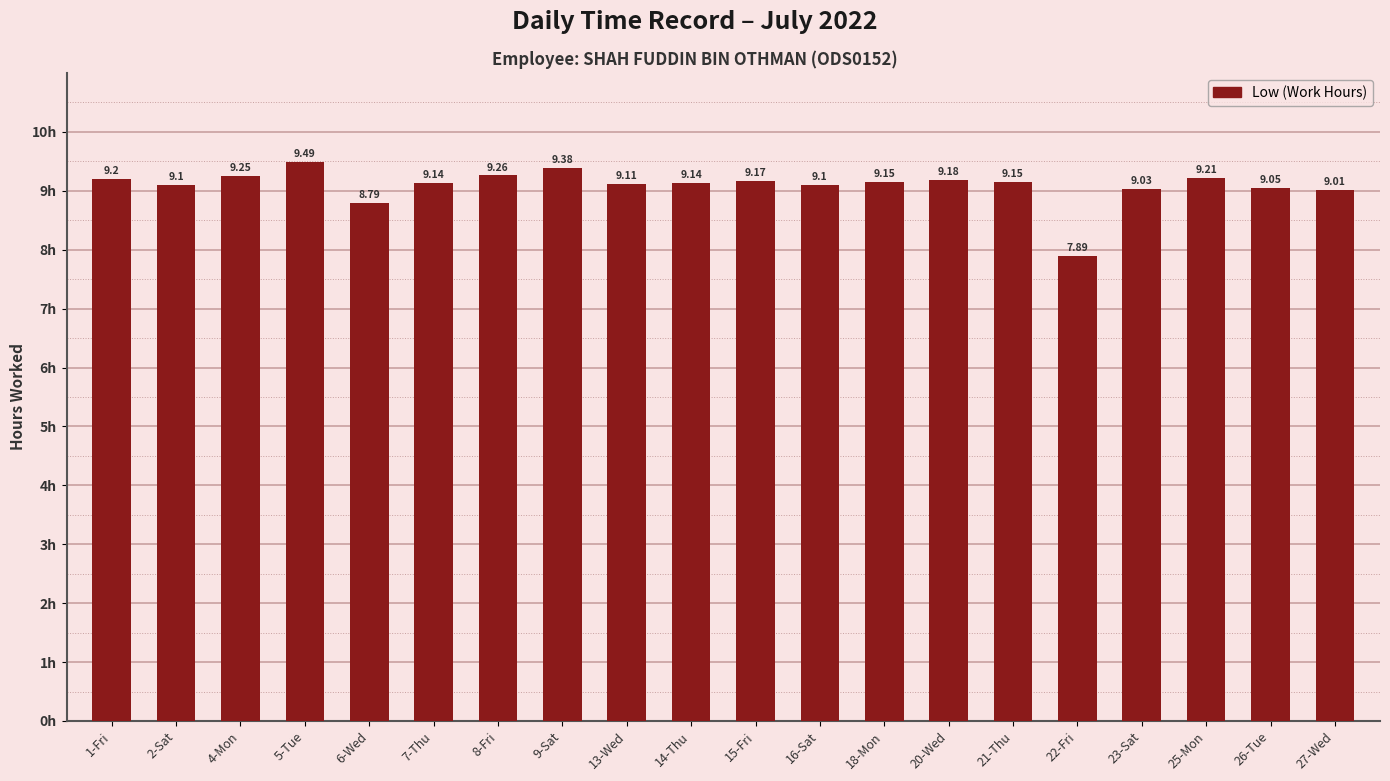

What is the value of the 5th bar from the left?

8.8